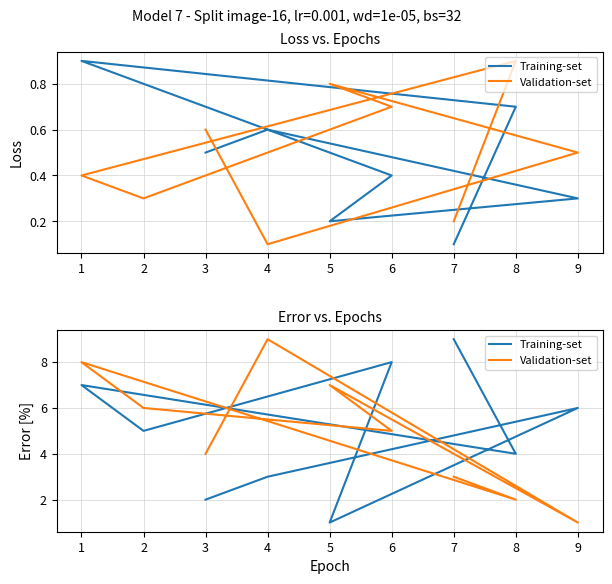

How many intersections are there between Validation-set and Training-set?

5